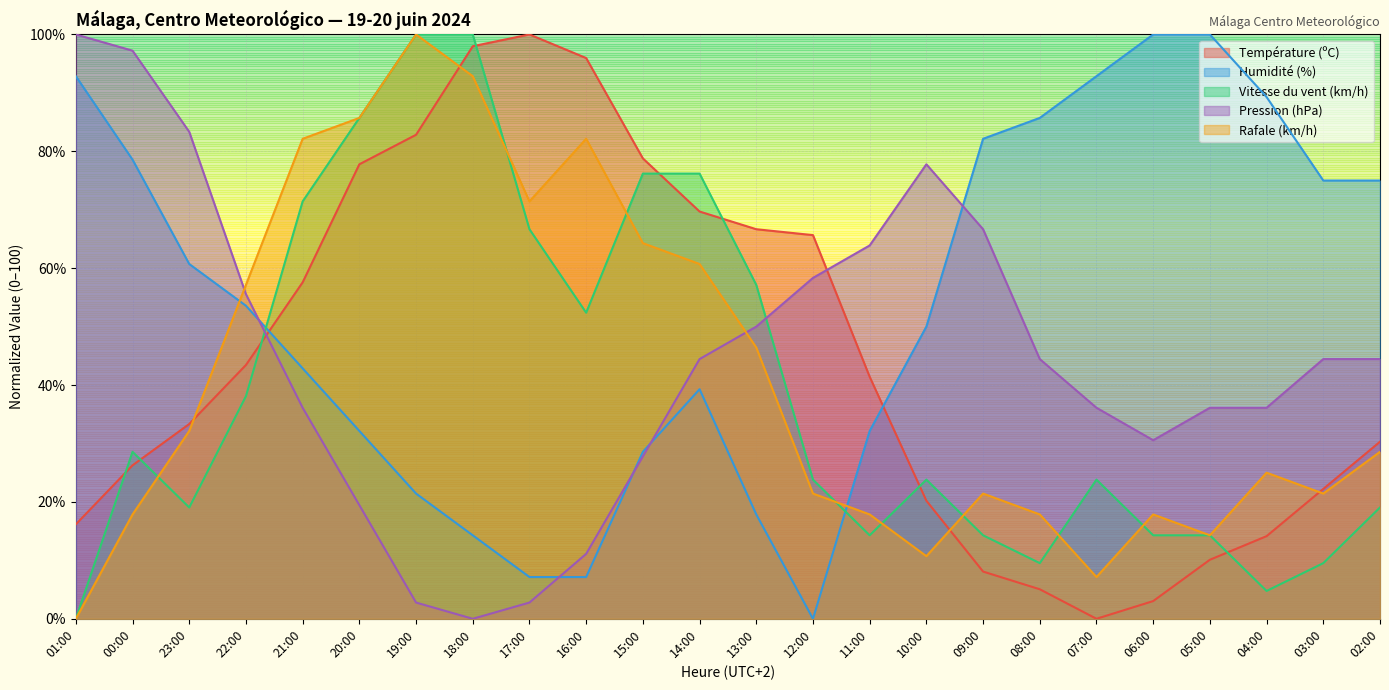

What is the maximum value shown in the chart?

100.0